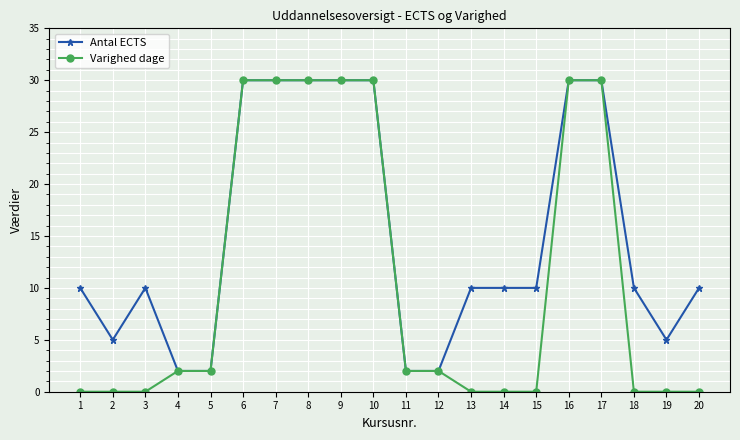

What is the greatest value displayed?

30